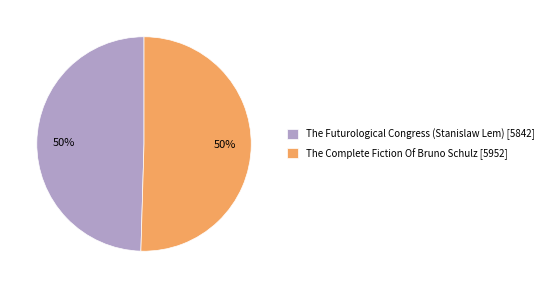

Combined, do The Complete Fiction Of Bruno Schulz and The Futurological Congress (Stanislaw Lem) account for over 50%?

Yes